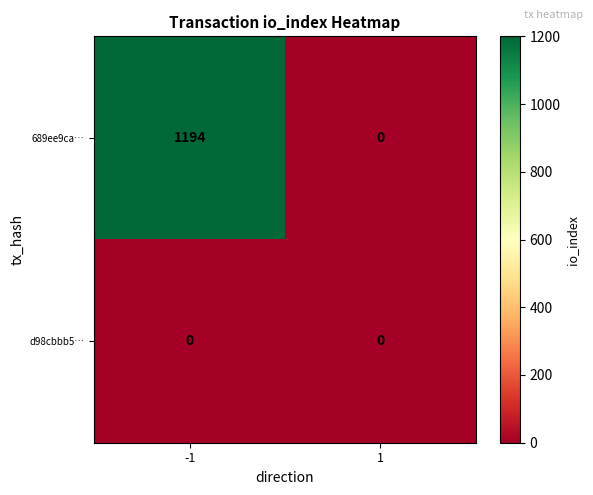

Is it true that 689ee9ca… equals 0 at 1?

True